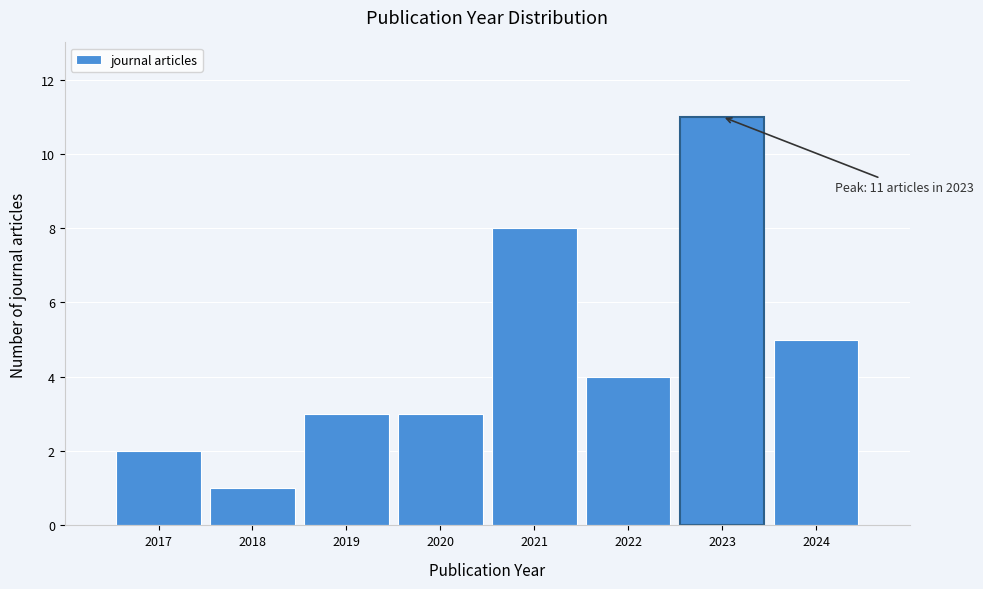

Reading left to right, list all the values displayed in this chart.

2	1	3	3	8	4	11	5